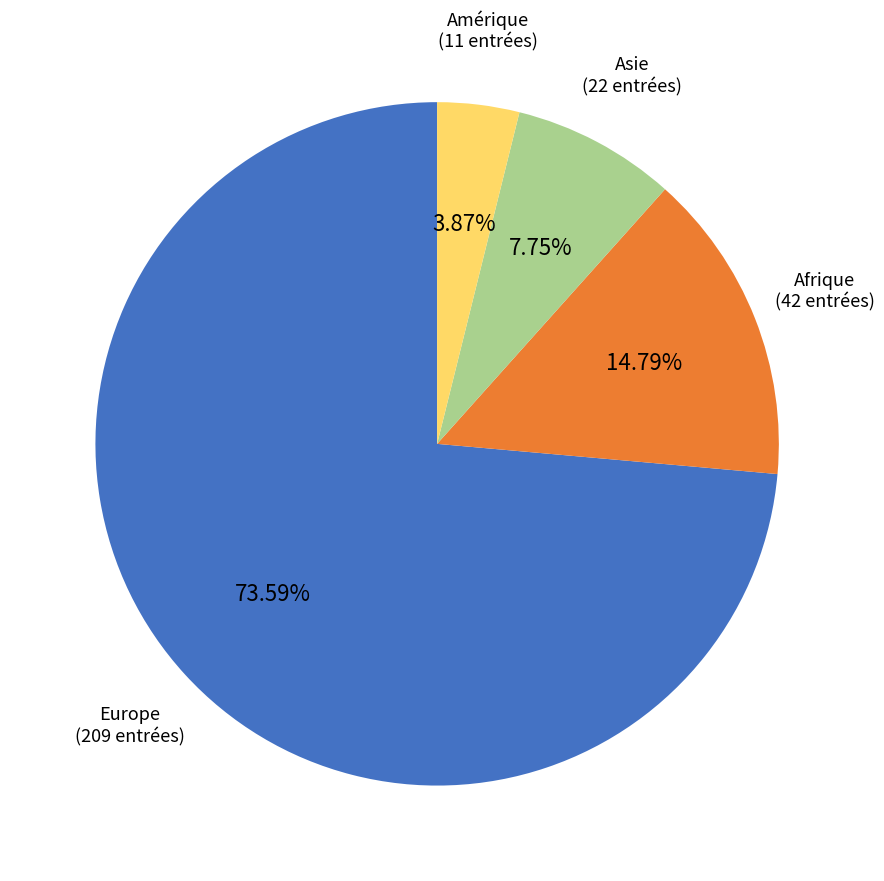

Count the number of slices in the pie.

4